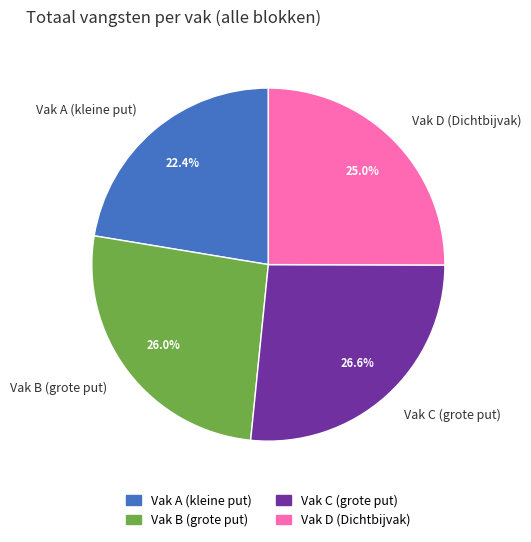

Rank the categories by value from lowest to highest.

Vak A (kleine put), Vak D (Dichtbijvak), Vak B (grote put), Vak C (grote put)